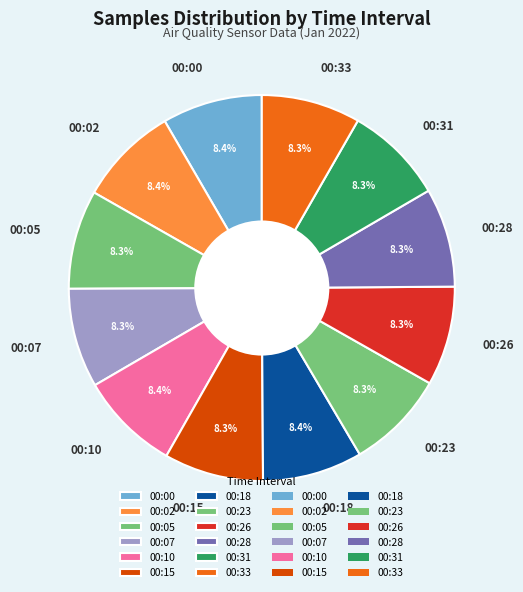

Is there any slice that represents more than half of the pie?

No